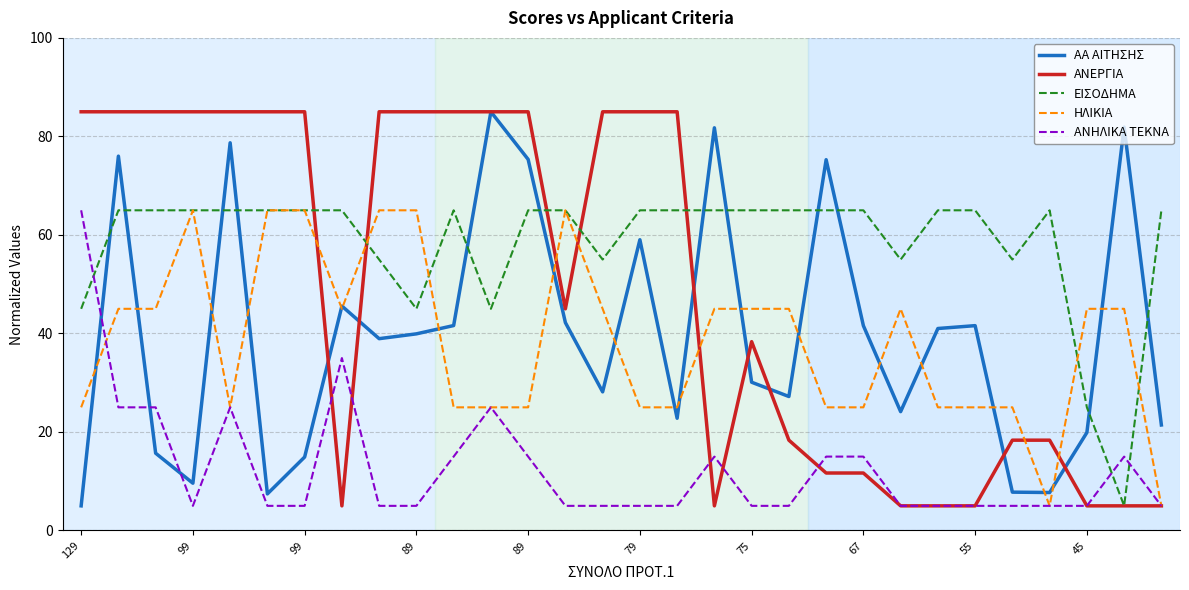

What is the sum of all ΕΙΣΟΔΗΜΑ values?

1750.0